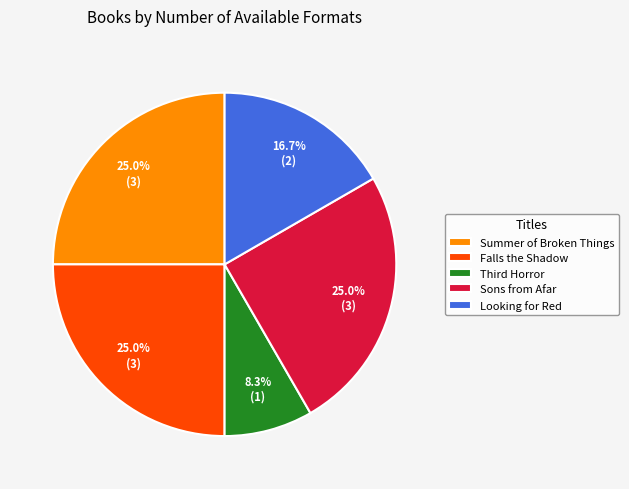

What percentage is the Sons from Afar slice, to the nearest percent?

25%